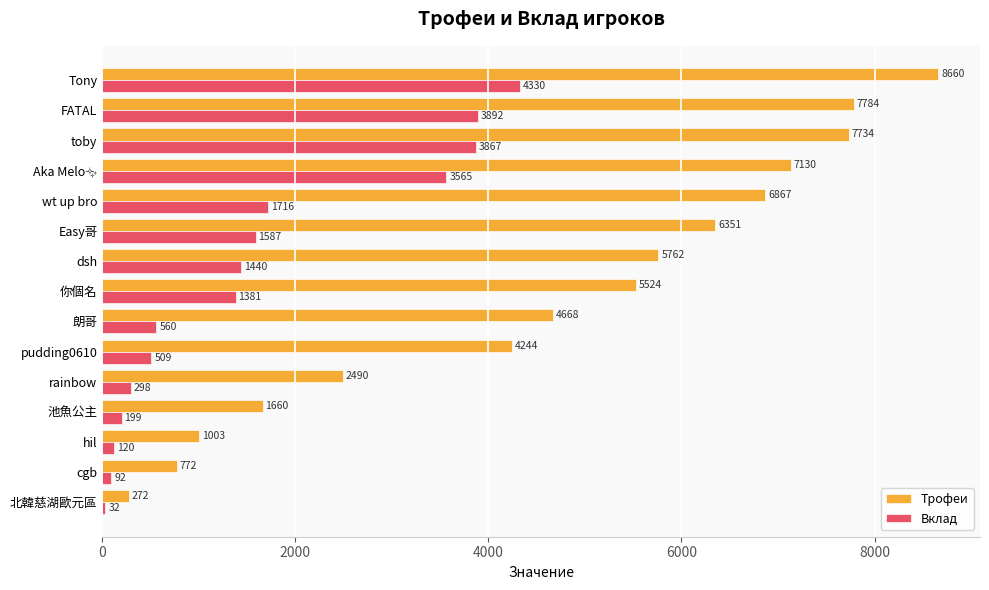

Rank the series by their maximum value, from highest to lowest.

Трофеи, Вклад